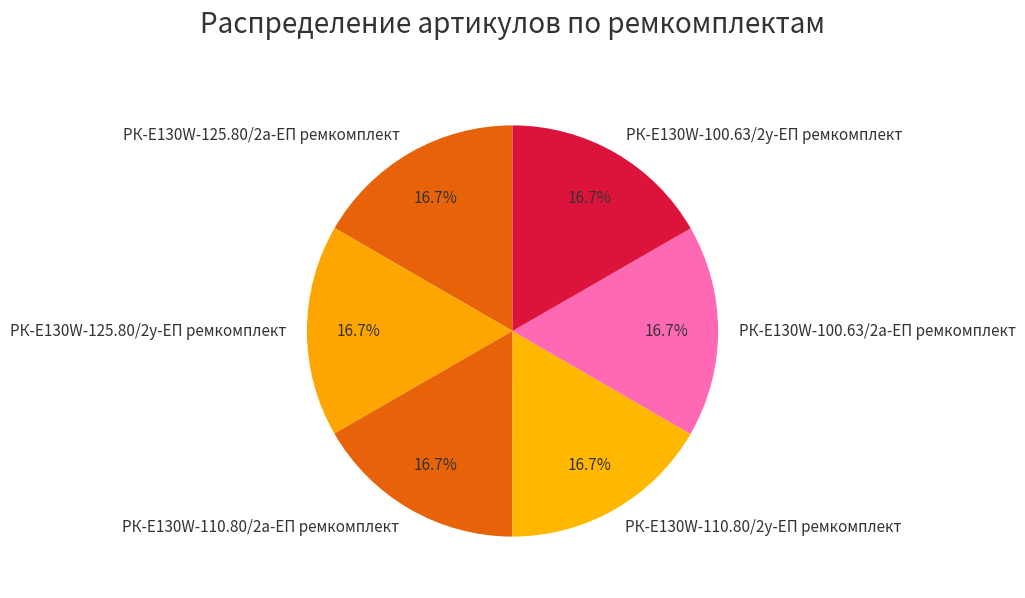

True or false: РК-E130W-125.80/2у-ЕП ремкомплект accounts for 3% of the total.

False